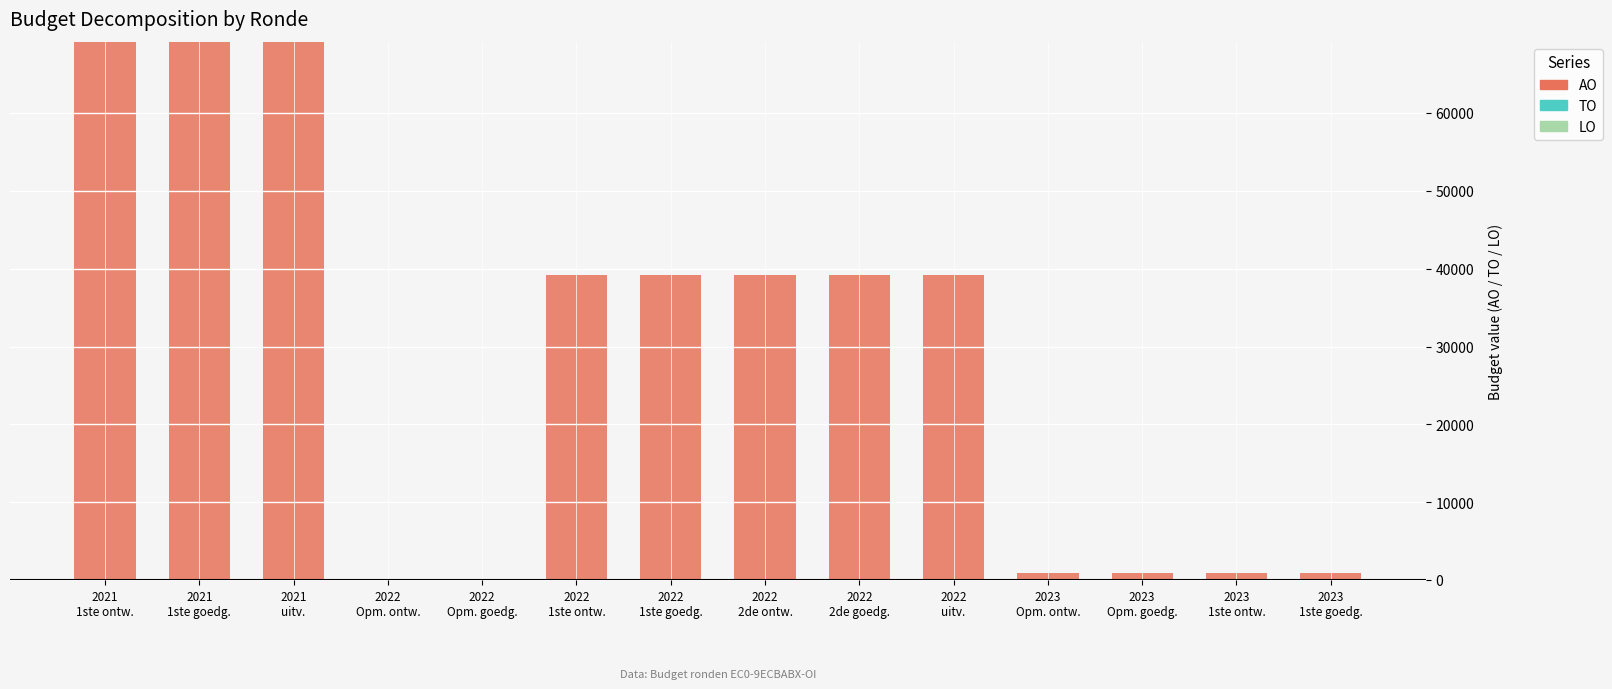

How many data points does each series have?

14